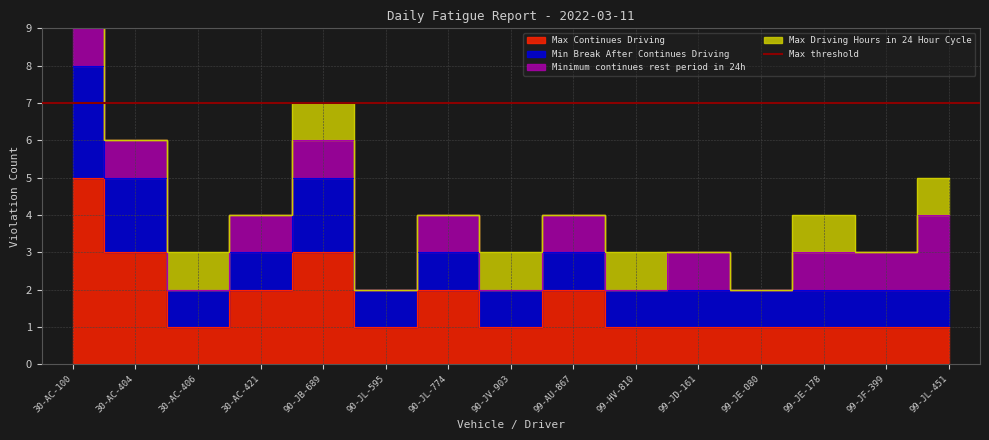

What is the value of the Max Continues Driving point at the 2nd from the left?

3